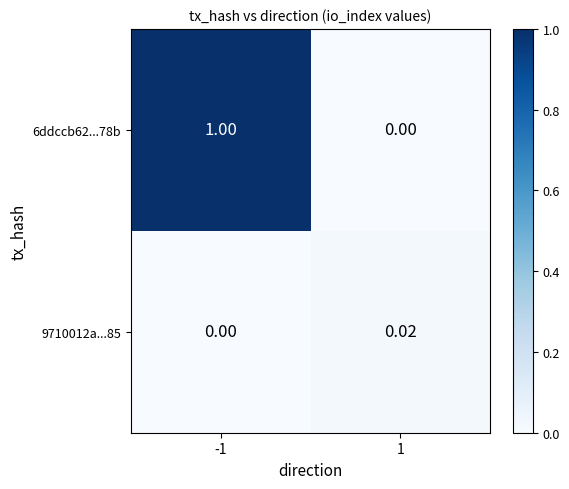

Is the value of 9710012a...85 at 1 greater than the value of 6ddccb62...78b at -1?

No